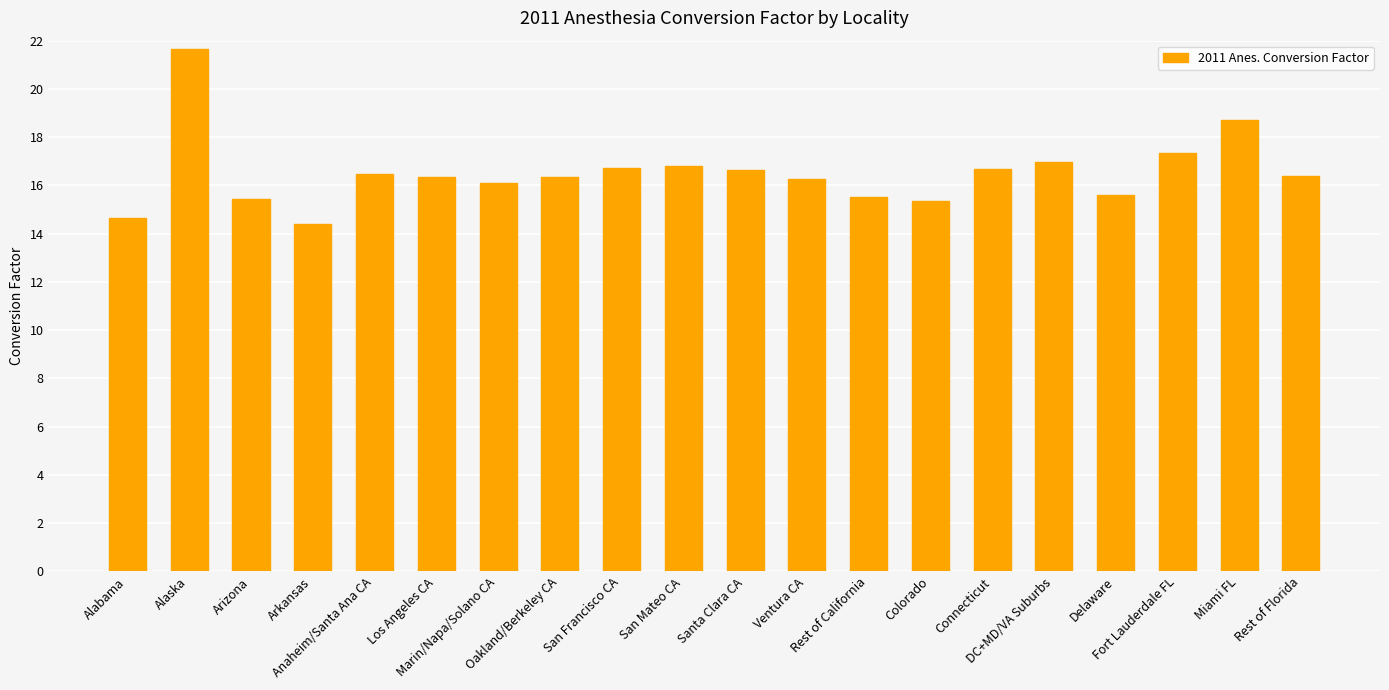

What is the sum of all values?

330.5